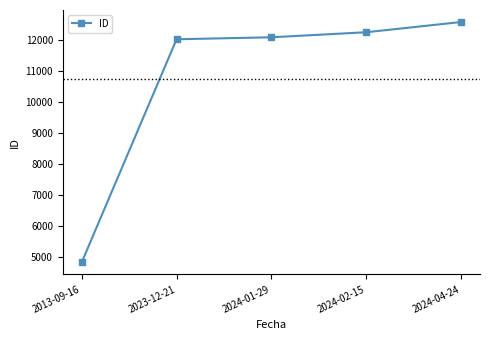

Between 2024-02-15 and 2023-12-21, which is larger?

2024-02-15